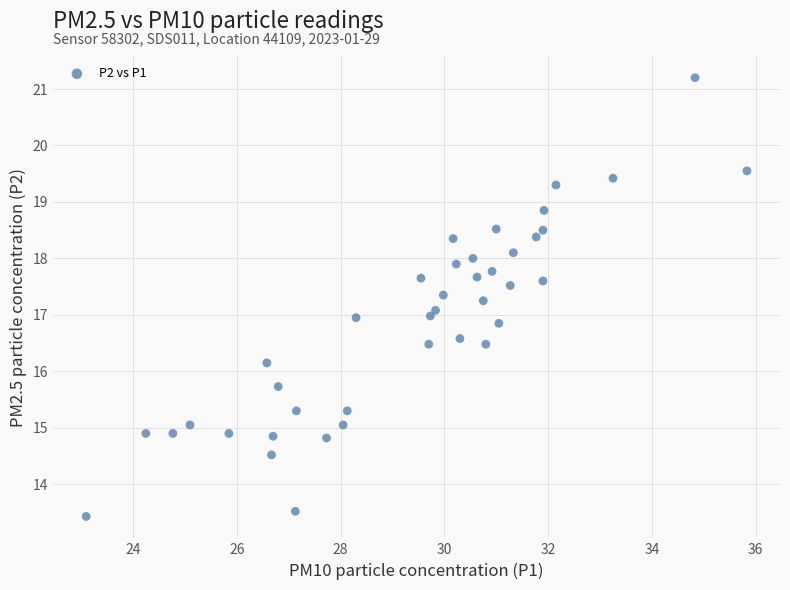

What is the range of X values (max minus min)?

12.7